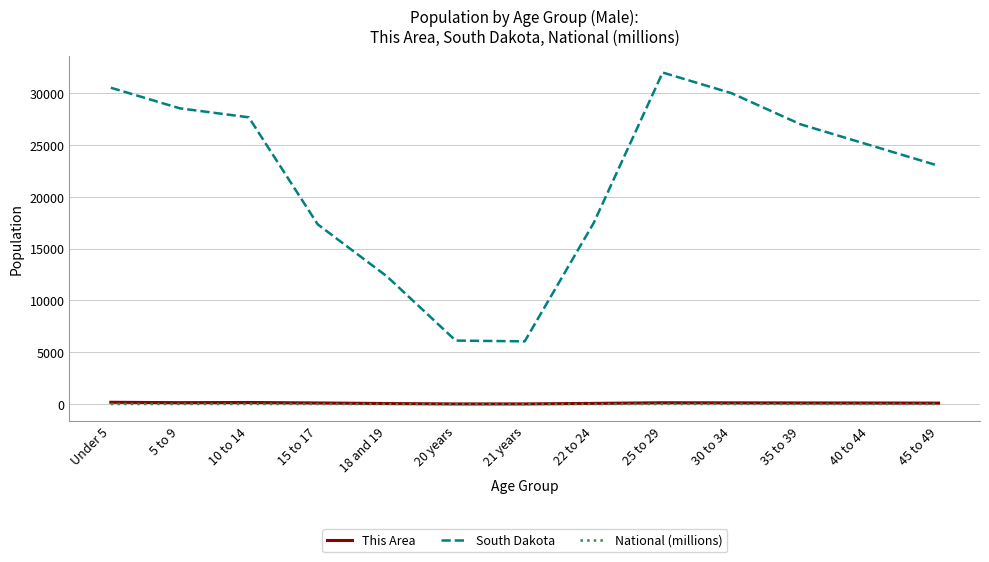

Which series changed the most between 15 to 17 and 21 years?

South Dakota